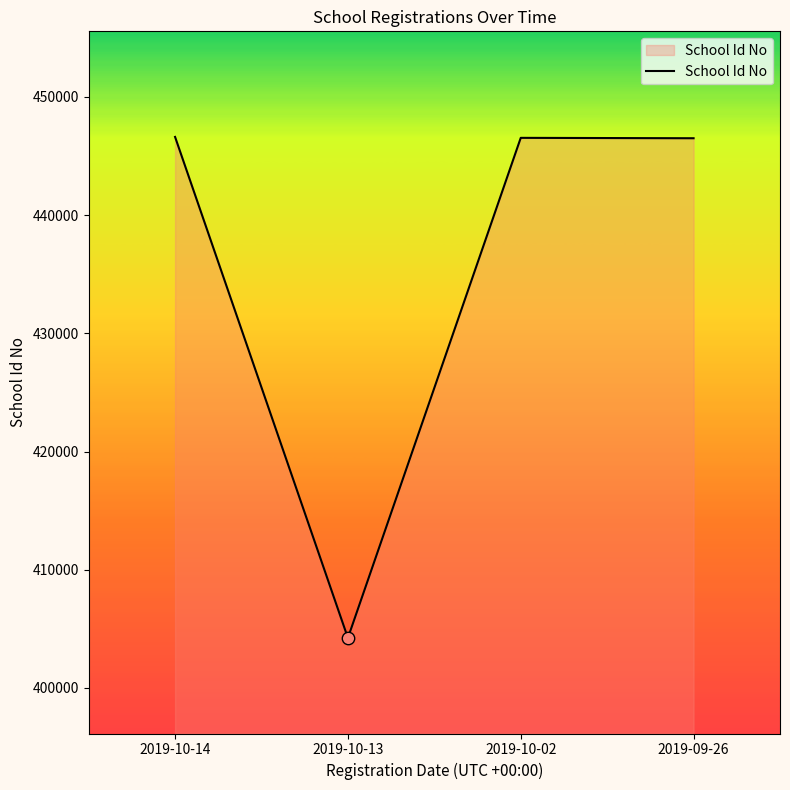

What is the change in value from 2019-10-02 to 2019-09-26?

-33